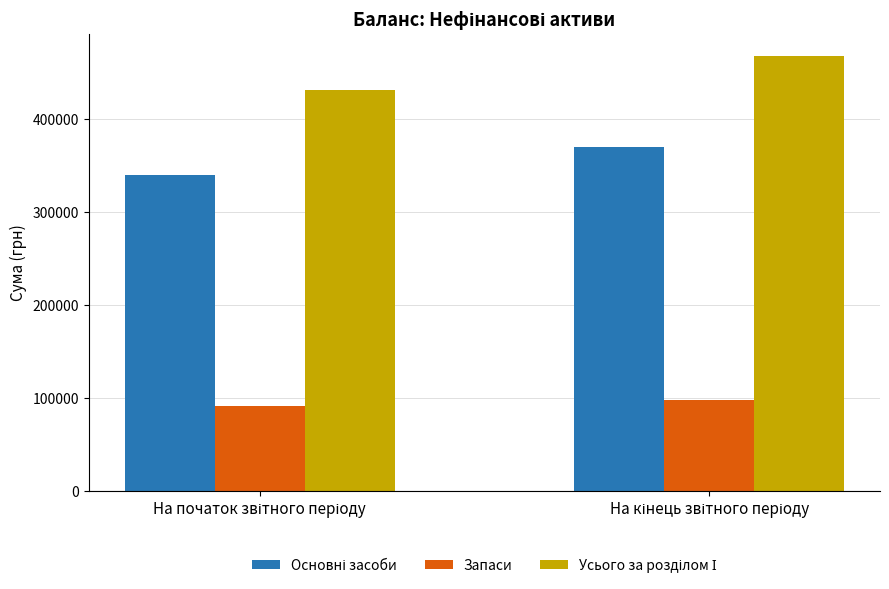

What is the greatest value displayed?

467904